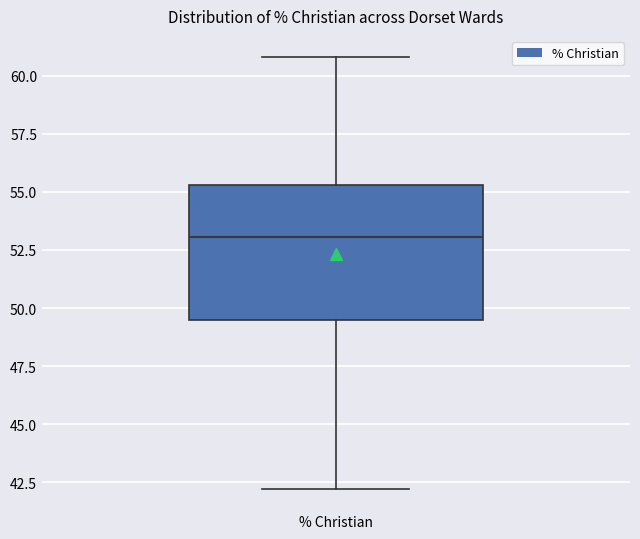

Where does the upper whisker of the box for % Christian end on the y-axis? The values are not printed on the chart, so give them approximately, as read against the axis.

61.0